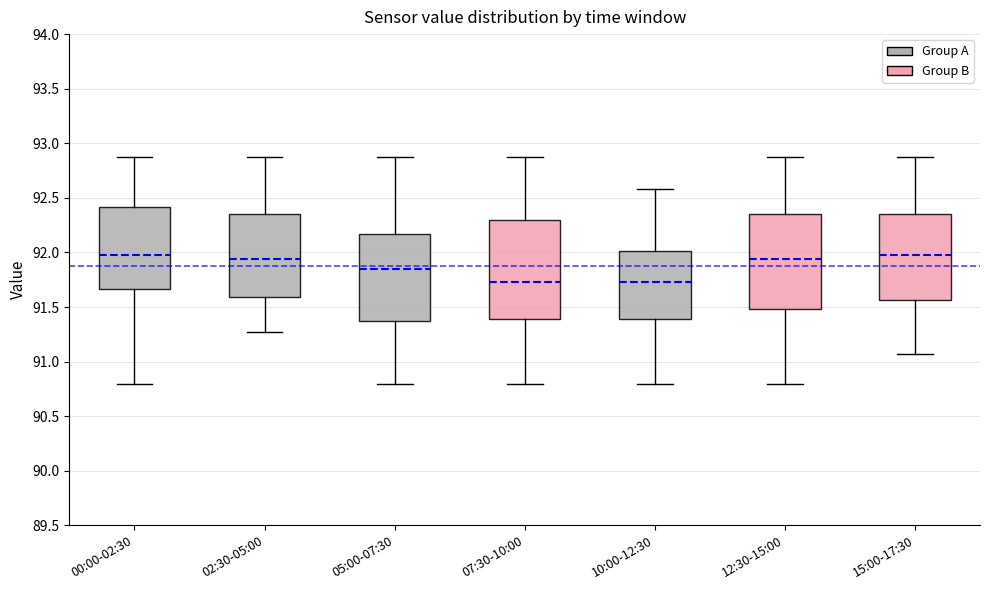

Reading left to right, read every box against the y-axis: the position of its median line, the range the box covers, and the ends of its whiskers. The values are not printed on the chart, so give them approximately, as read against the axis.

00:00-02:30: median 92.00, box 91.65 to 92.40, whiskers 90.80 to 92.85
02:30-05:00: median 91.95, box 91.60 to 92.35, whiskers 91.25 to 92.85
05:00-07:30: median 91.85, box 91.35 to 92.15, whiskers 90.80 to 92.85
07:30-10:00: median 91.75, box 91.40 to 92.30, whiskers 90.80 to 92.85
10:00-12:30: median 91.75, box 91.40 to 92.00, whiskers 90.80 to 92.60
12:30-15:00: median 91.95, box 91.50 to 92.35, whiskers 90.80 to 92.85
15:00-17:30: median 92.00, box 91.55 to 92.35, whiskers 91.05 to 92.85